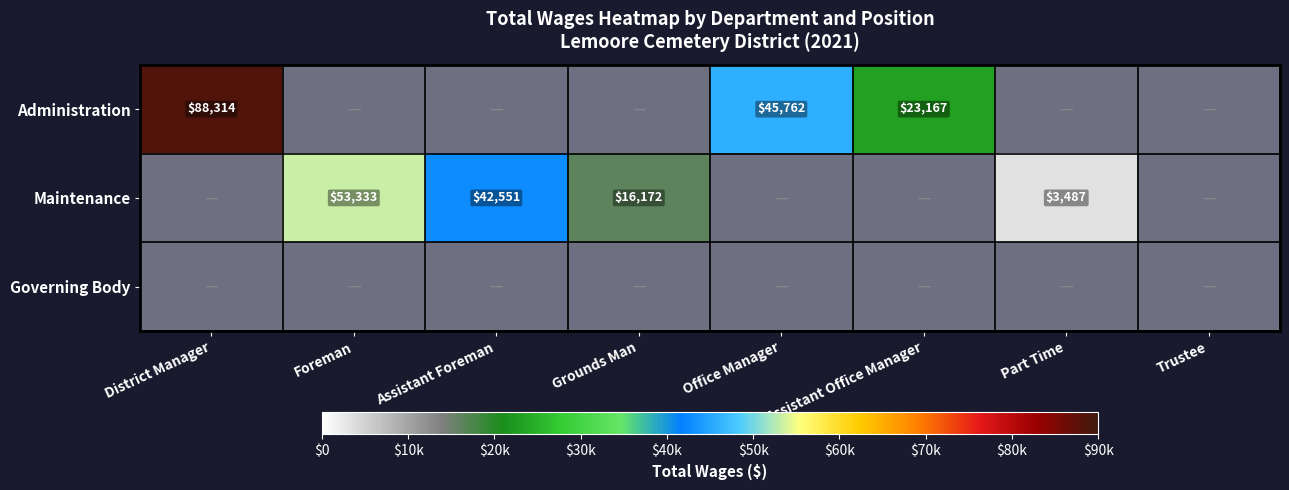

The Maintenance series shows 5583 at Part Time. True or false?

False